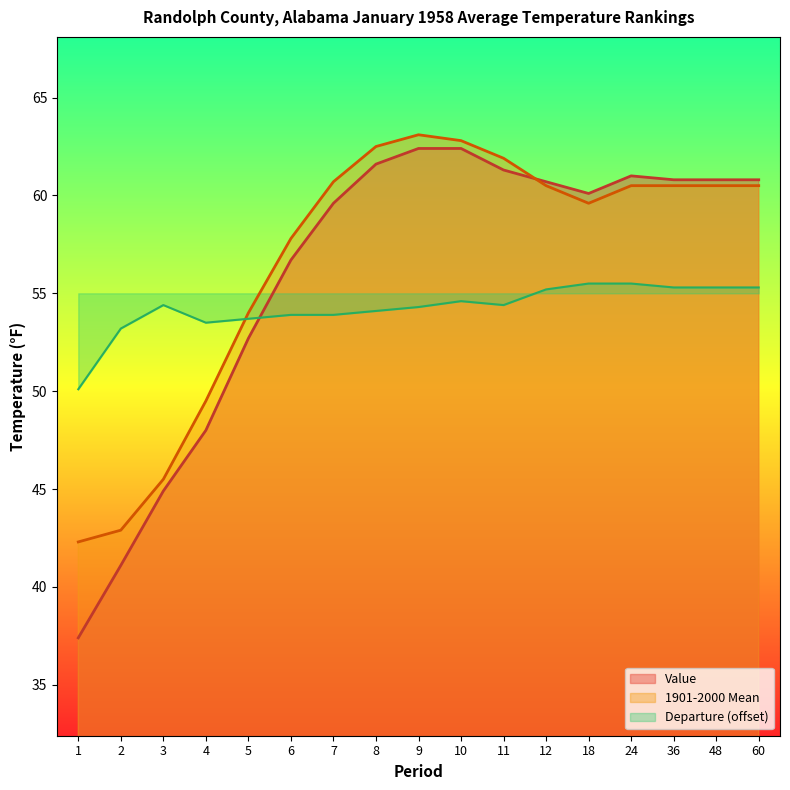

What is the difference between the highest and lowest values at 18?

4.6